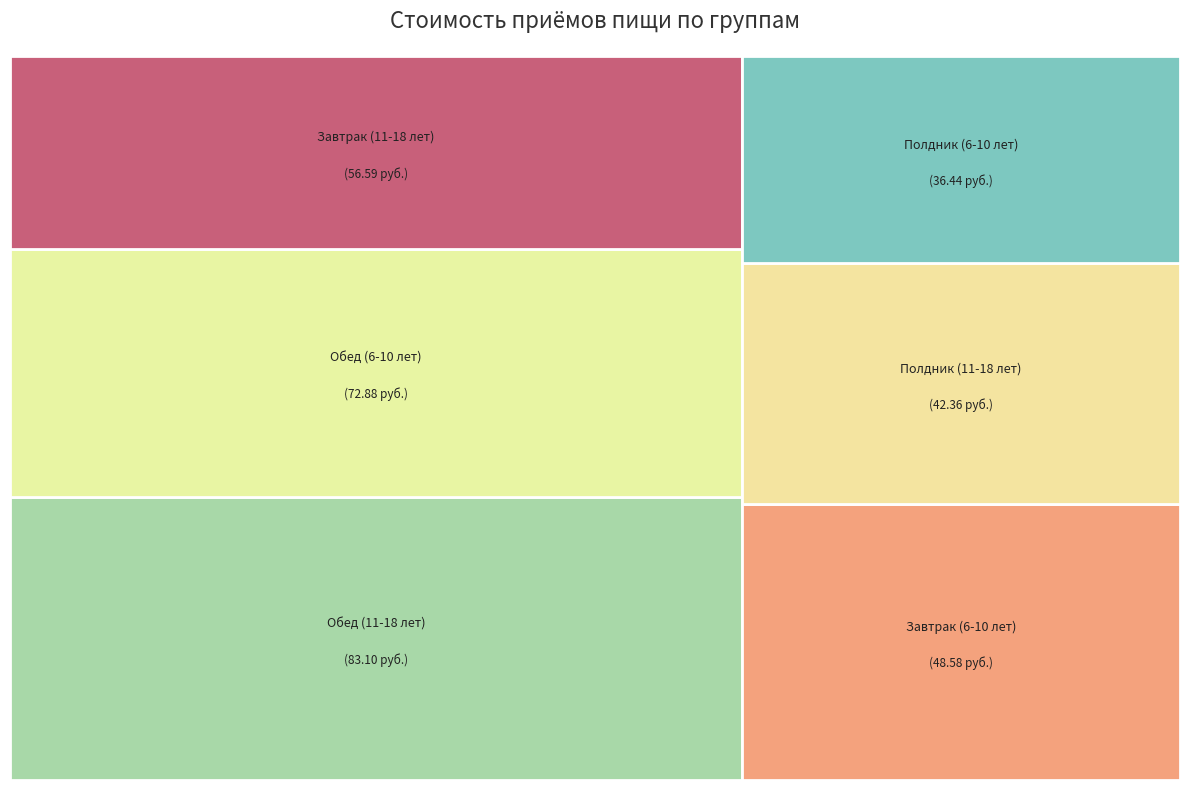

What percentage is the Завтрак (6-10 лет) slice, to the nearest percent?

14%